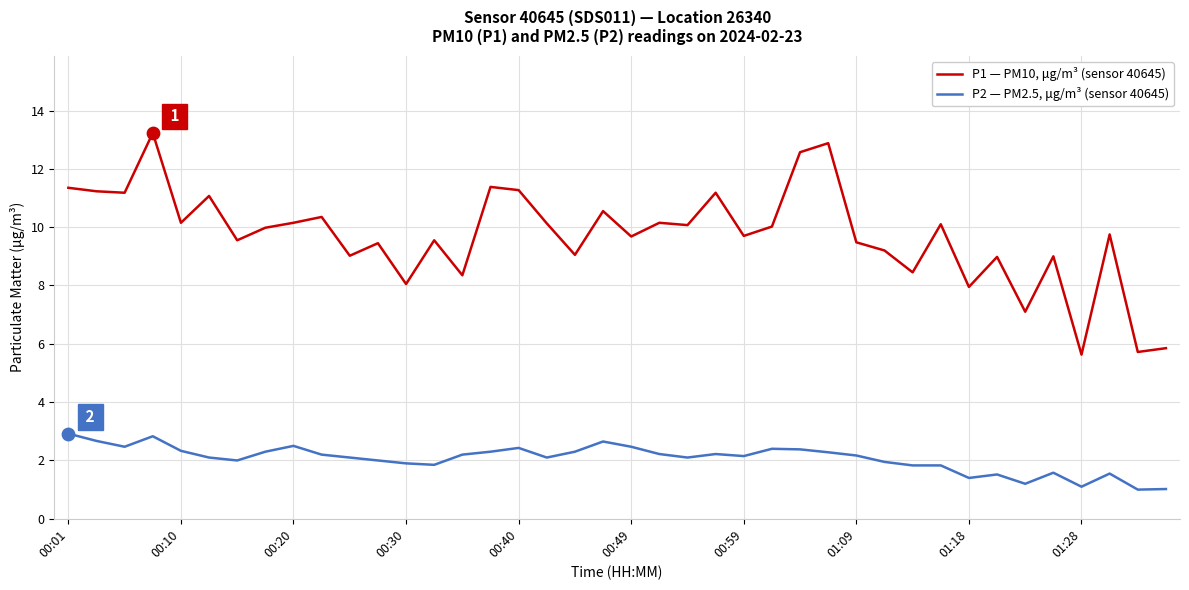

List the series in order of their peak value, lowest first.

P2 — PM2.5, μg/m³ (sensor 40645), P1 — PM10, μg/m³ (sensor 40645)